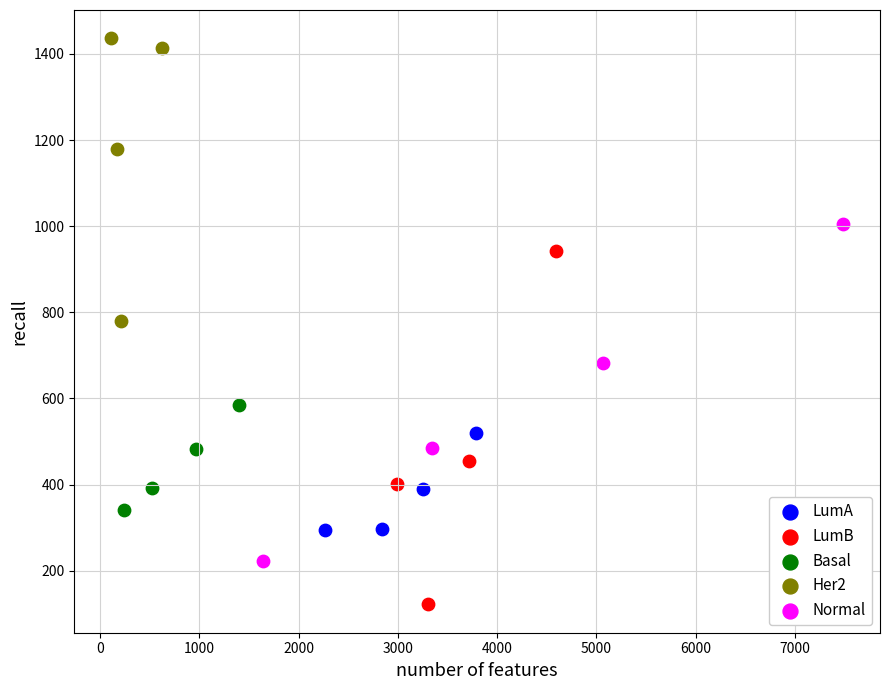

Which series contains the lowest Y value?

LumB